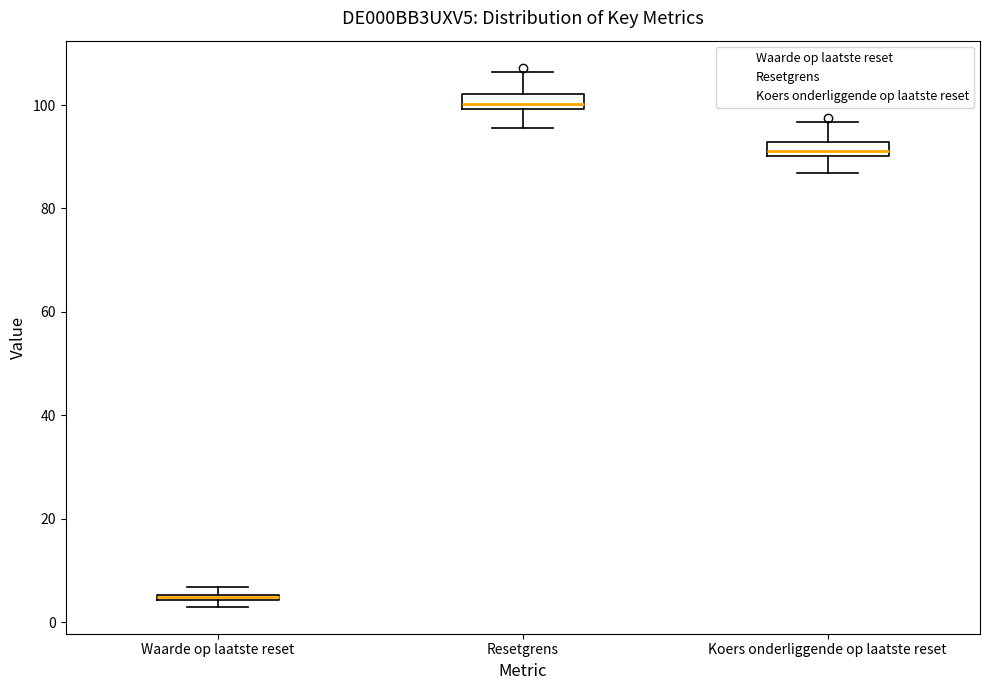

Where is the upper edge of the box for Waarde op laatste reset on the y-axis? The values are not printed on the chart, so give them approximately, as read against the axis.

6